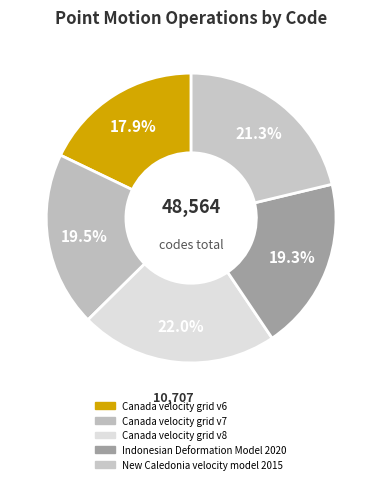

Rank the categories by value from lowest to highest.

Canada velocity grid v6, Indonesian Deformation Model 2020, Canada velocity grid v7, New Caledonia velocity model 2015, Canada velocity grid v8